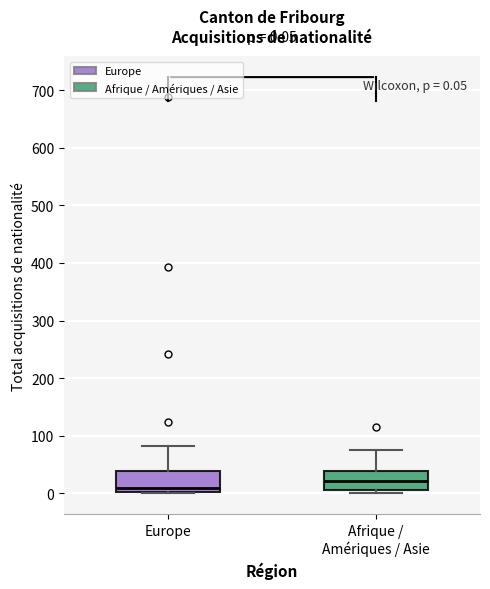

Which box's median line is the highest?

Afrique / Amériques / Asie